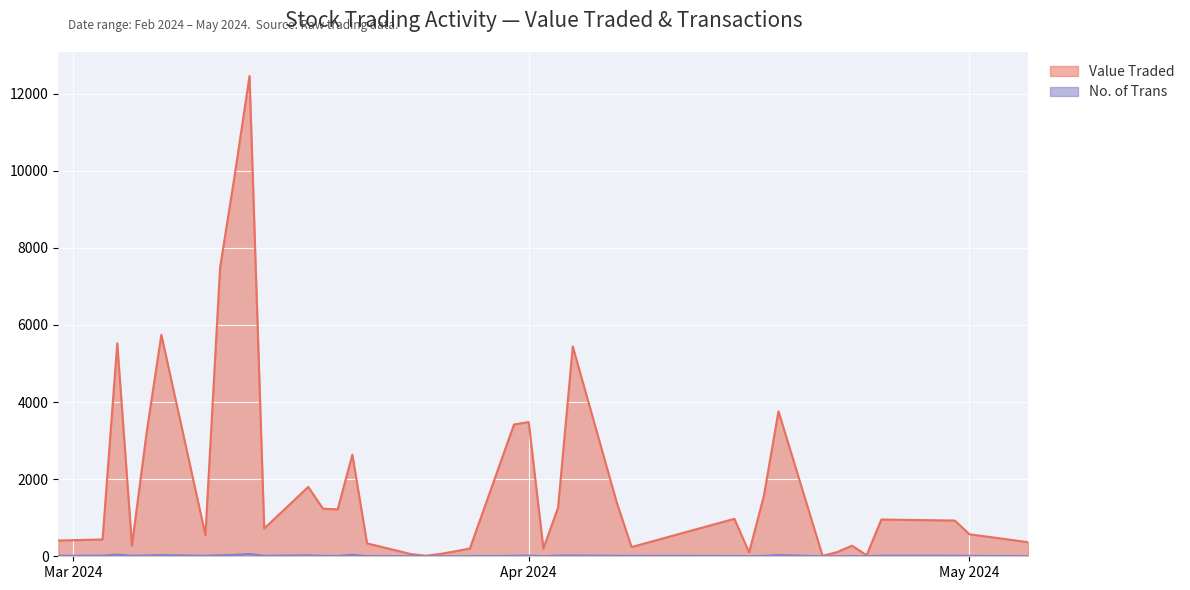

Which series has the largest total across all categories?

Value Traded